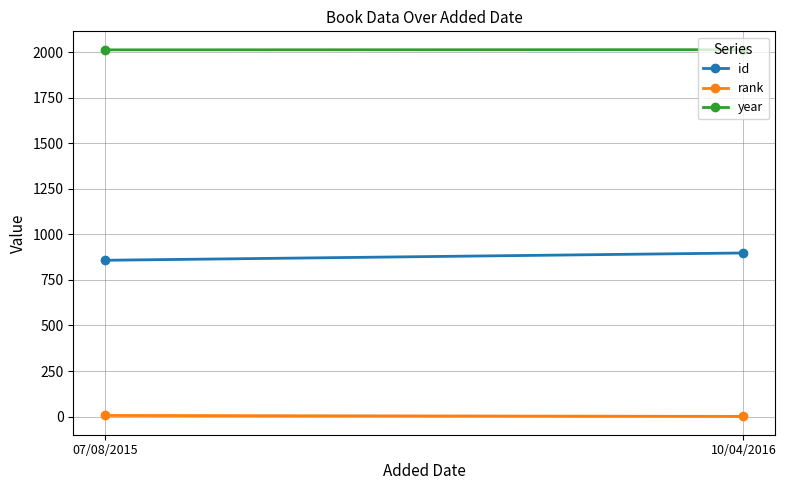

Rank the series by their maximum value, from highest to lowest.

year, id, rank